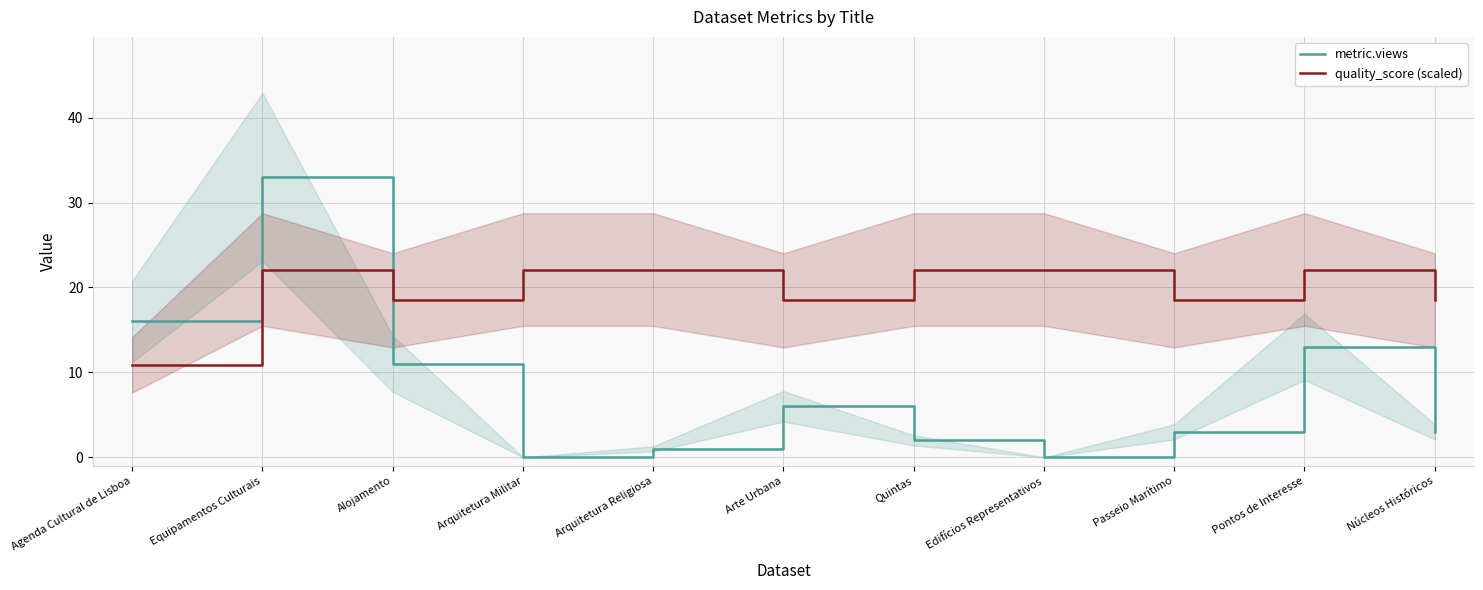

Between Núcleos Históricos and Quintas, which is larger?

Núcleos Históricos